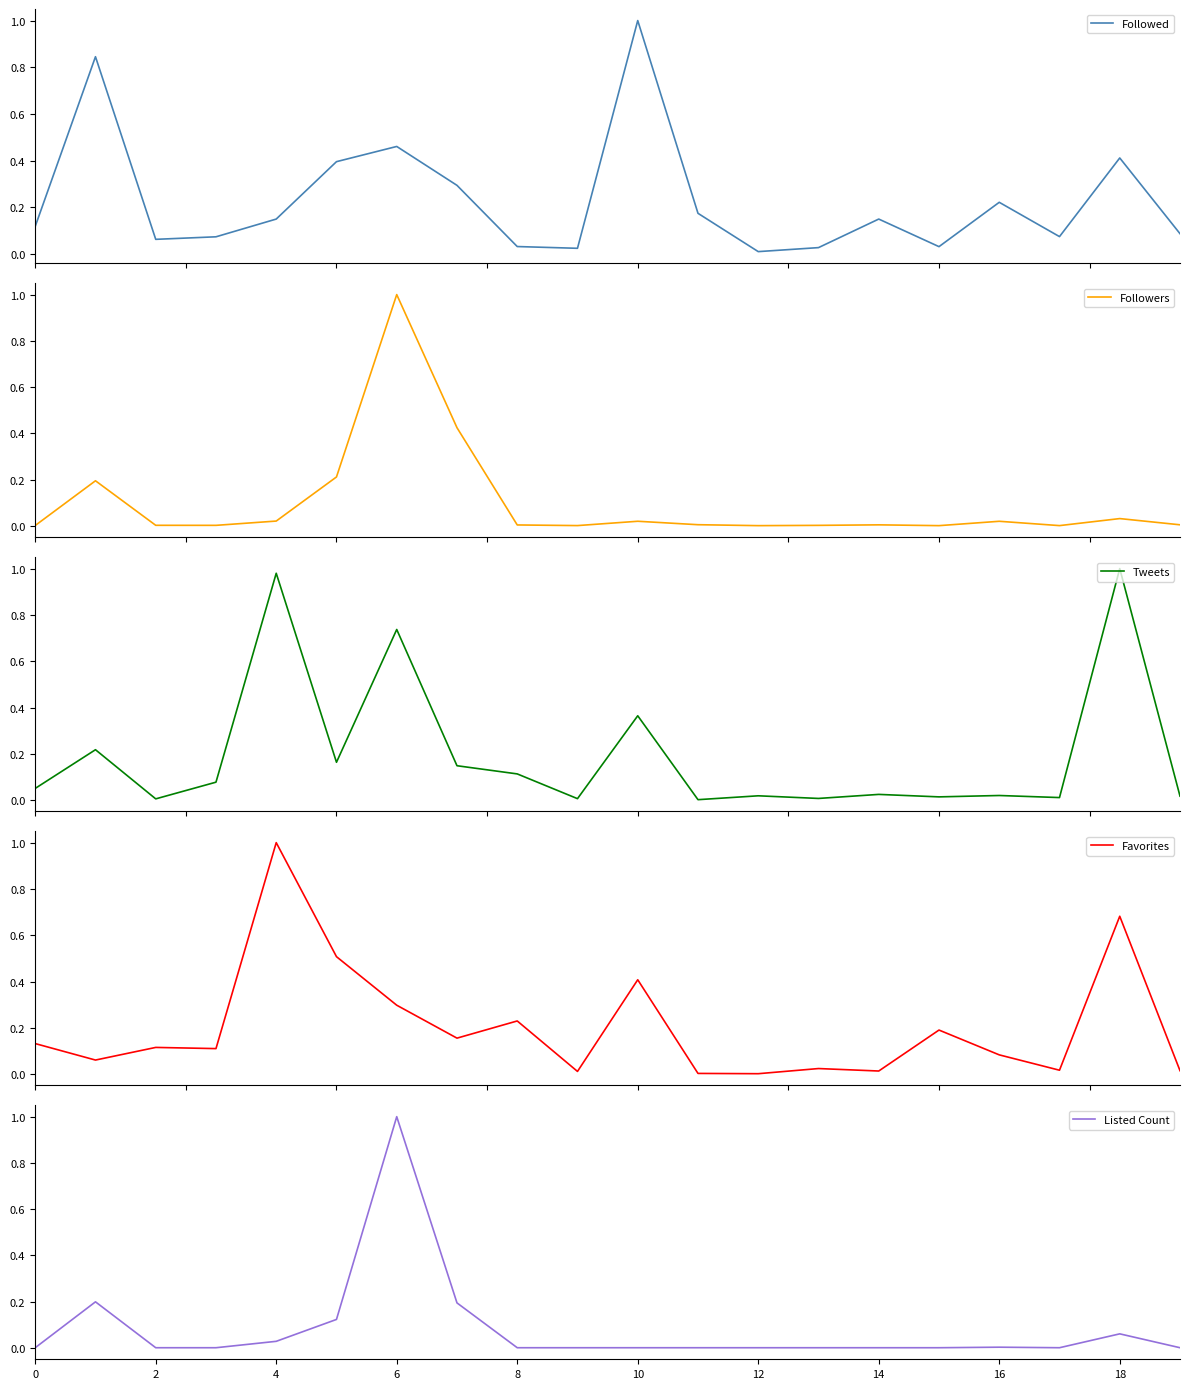

At which label is Followers closest to 0?

12